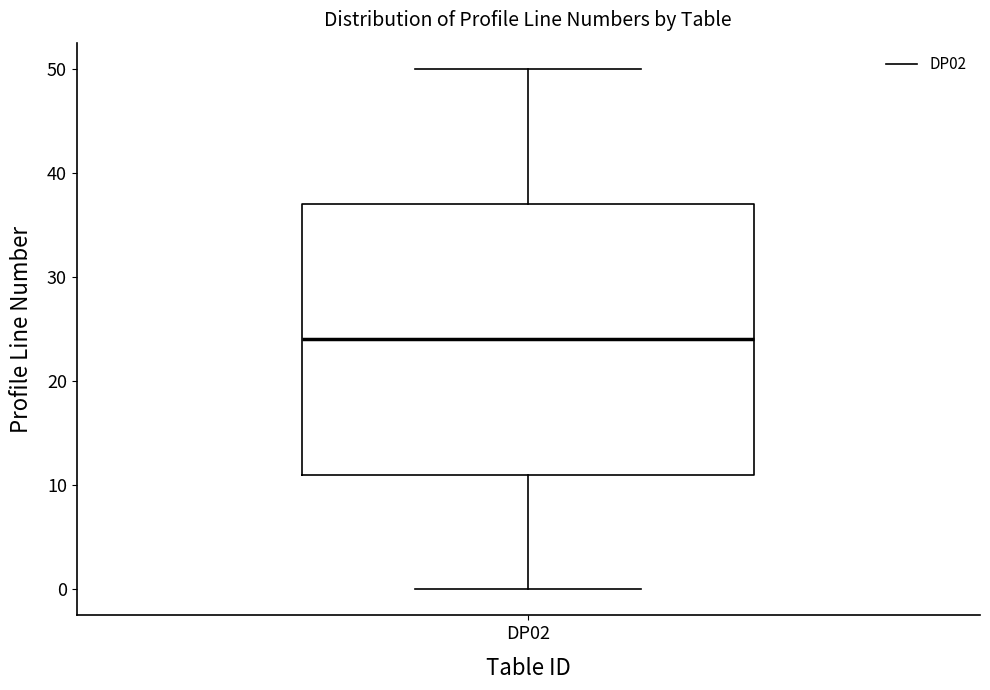

Read this box plot against the y-axis: the position of the median line, the range covered by the box, and the ends of both whiskers. The values are not printed on the chart, so give them approximately, as read against the axis.

median 24, box 11 to 37, whiskers 0 to 50